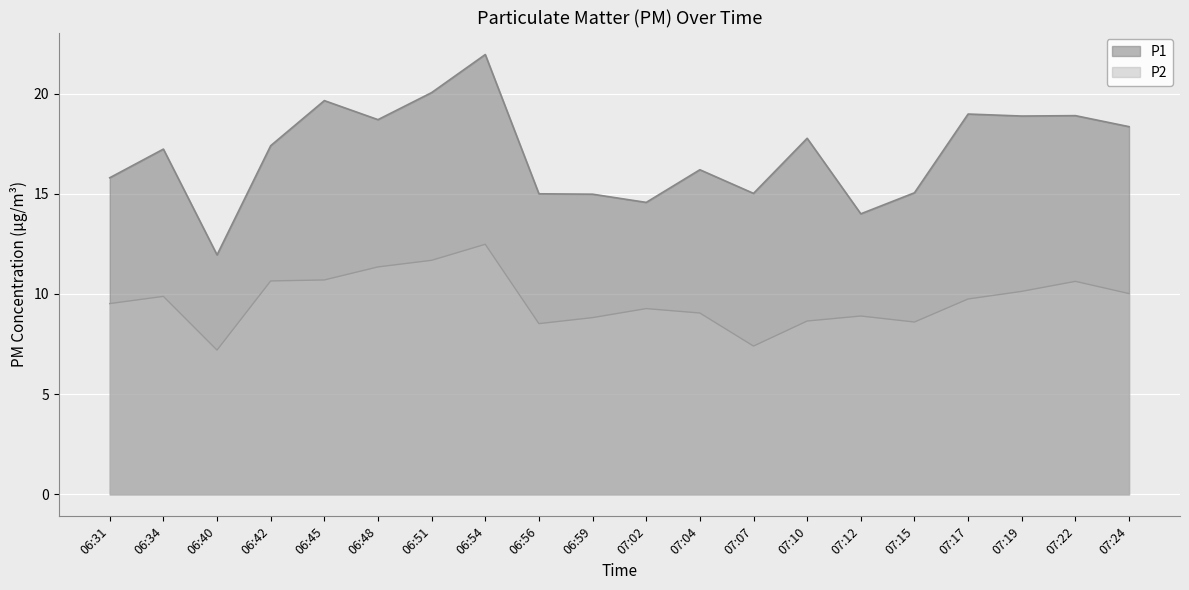

At how many categories does at least one series exceed 8?

20